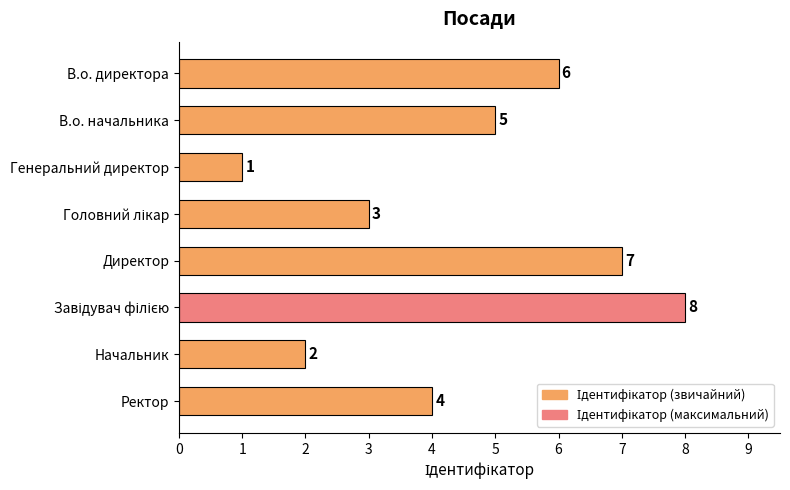

What is the sum of all values?

36